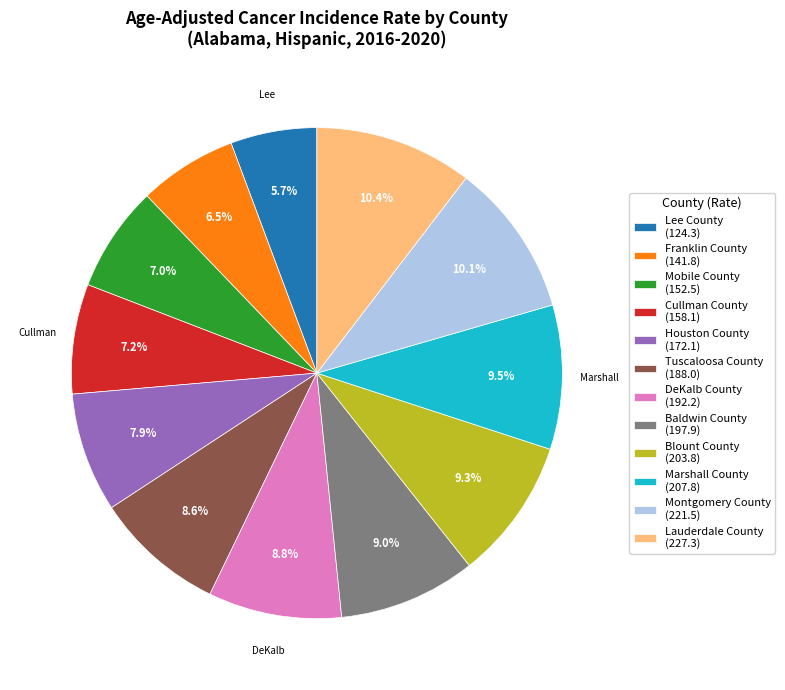

The DeKalb County slice represents 3% of the pie. True or false?

False